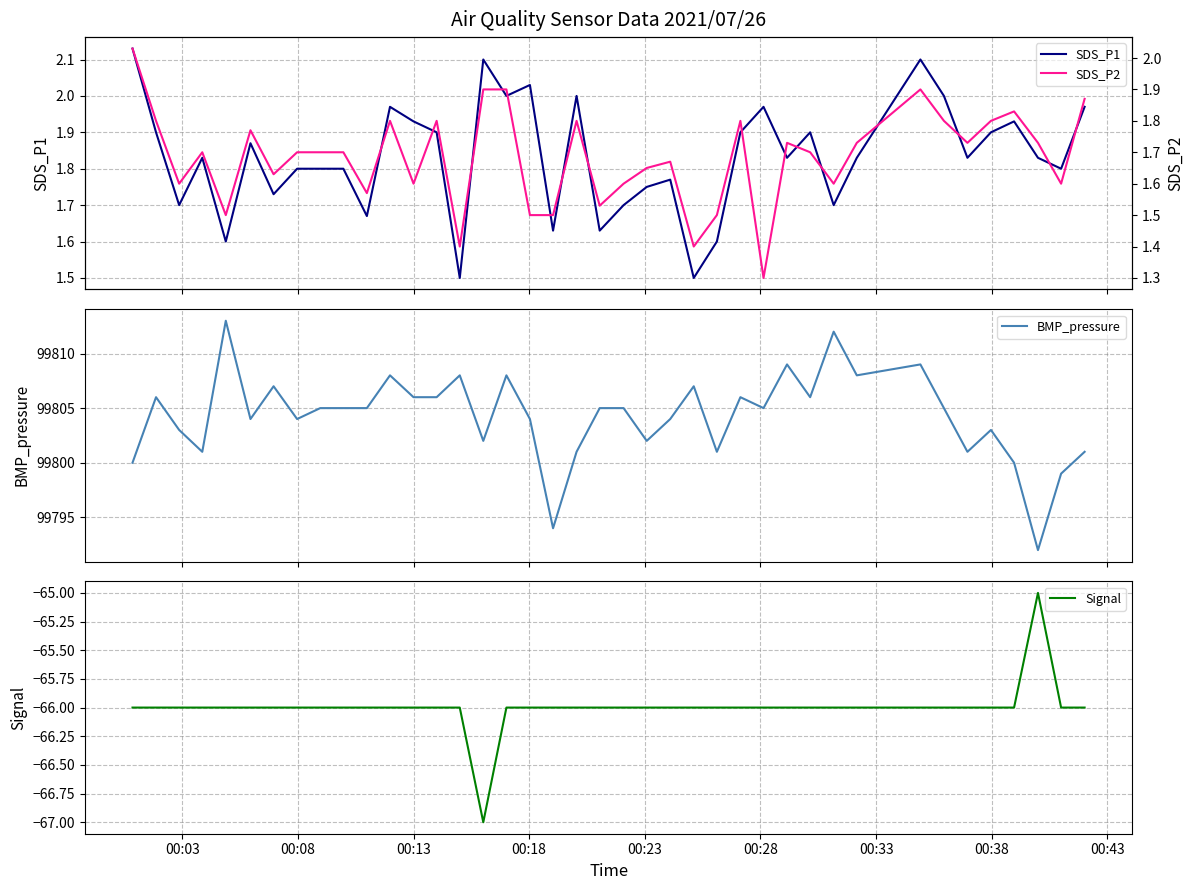

Which series has the largest range (max minus min)?

BMP_pressure